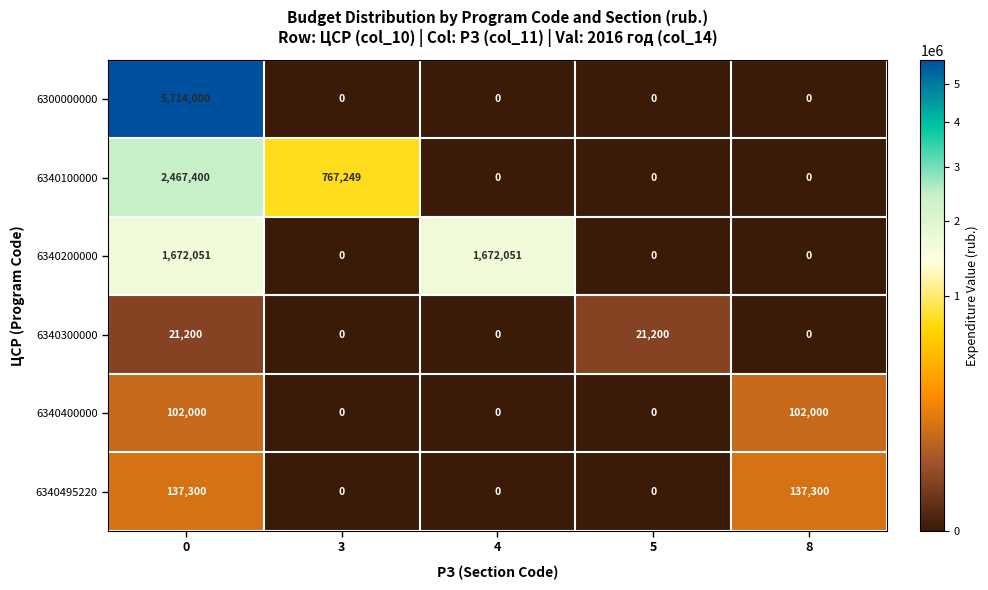

What is the difference between the maximum and minimum values in the 6300000000 series?

5714000